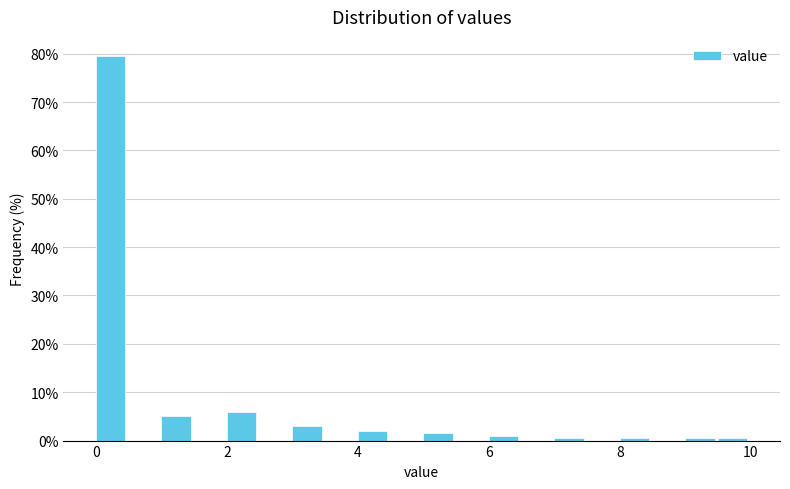

Around what value on the x-axis is the tallest bar? Give the approximate position of its centre, as read against the axis.

0.2